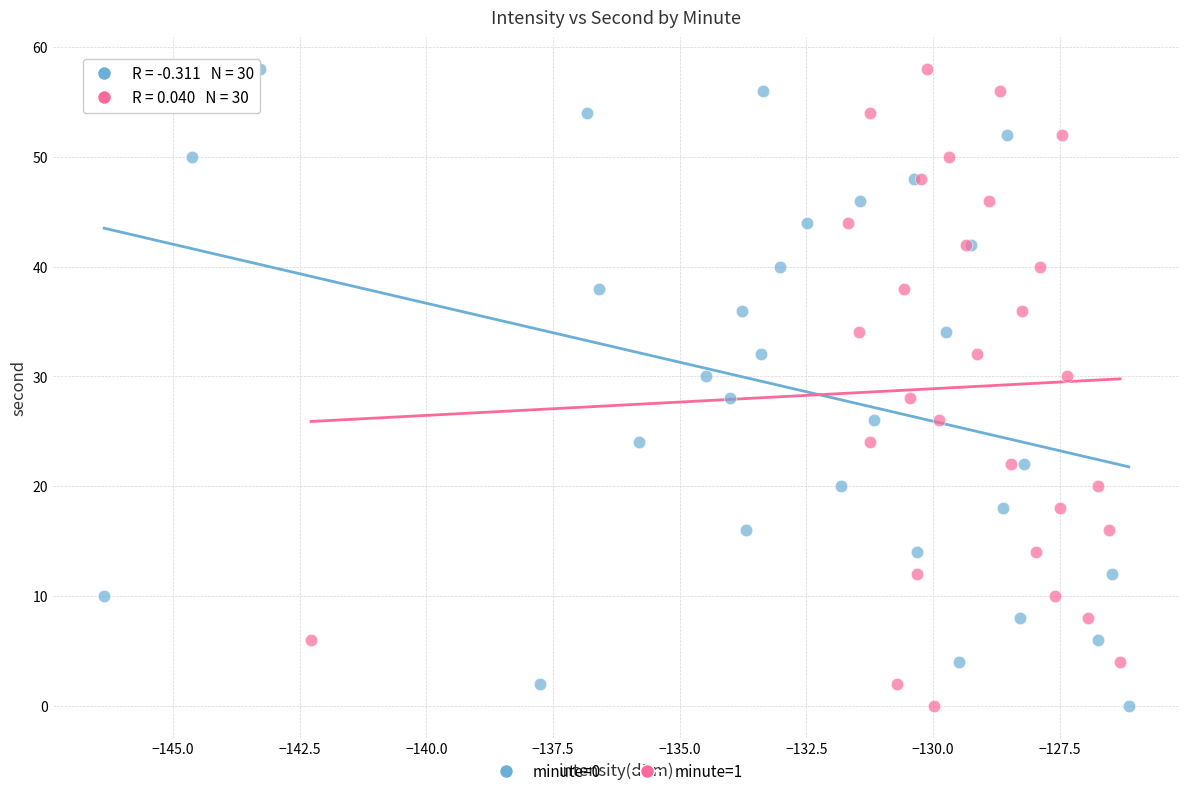

What are all the series names shown in the legend?

minute=0, minute=1